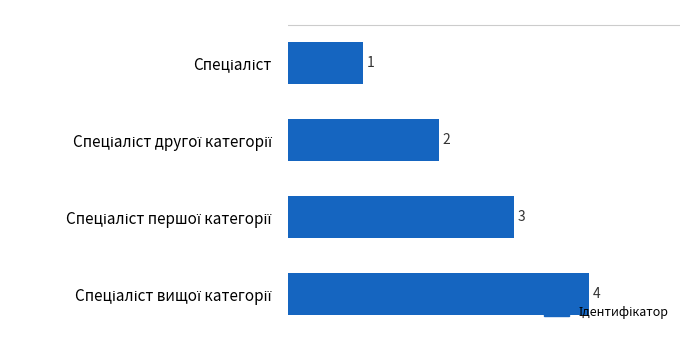

What is the value of the 3rd bar from the top?

3